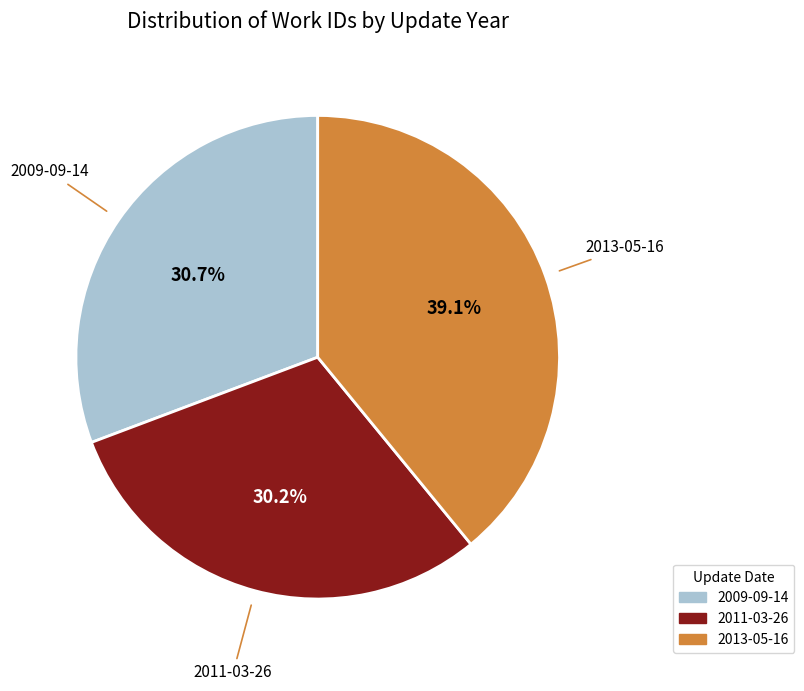

The 2011-03-26 slice represents 38% of the pie. True or false?

False